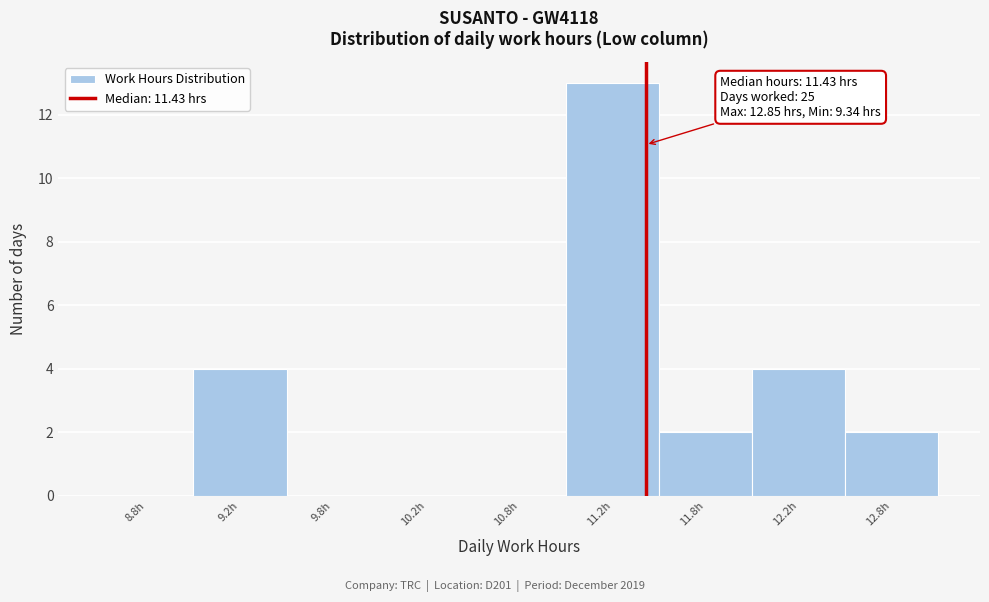

Reading left to right, what are all the values shown in this chart?

8.8h=0	9.2h=4	9.8h=0	10.2h=0	10.8h=0	11.2h=13	11.8h=2	12.2h=4	12.8h=2